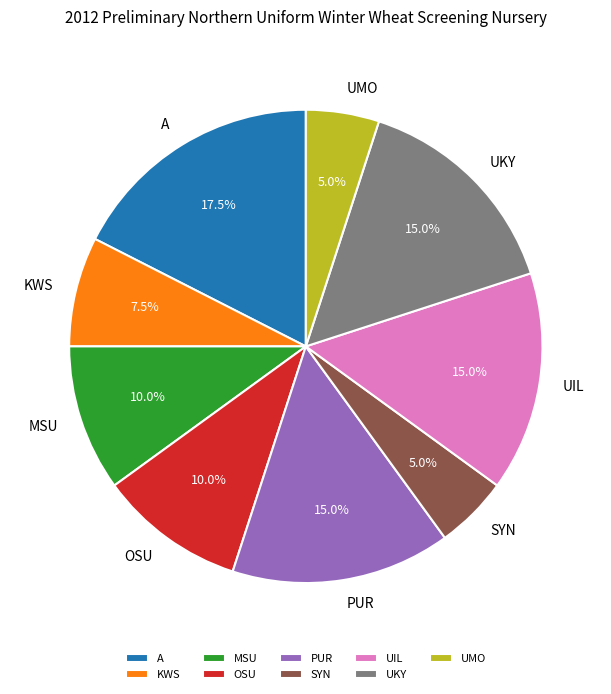

Which has a higher value, PUR or A?

A